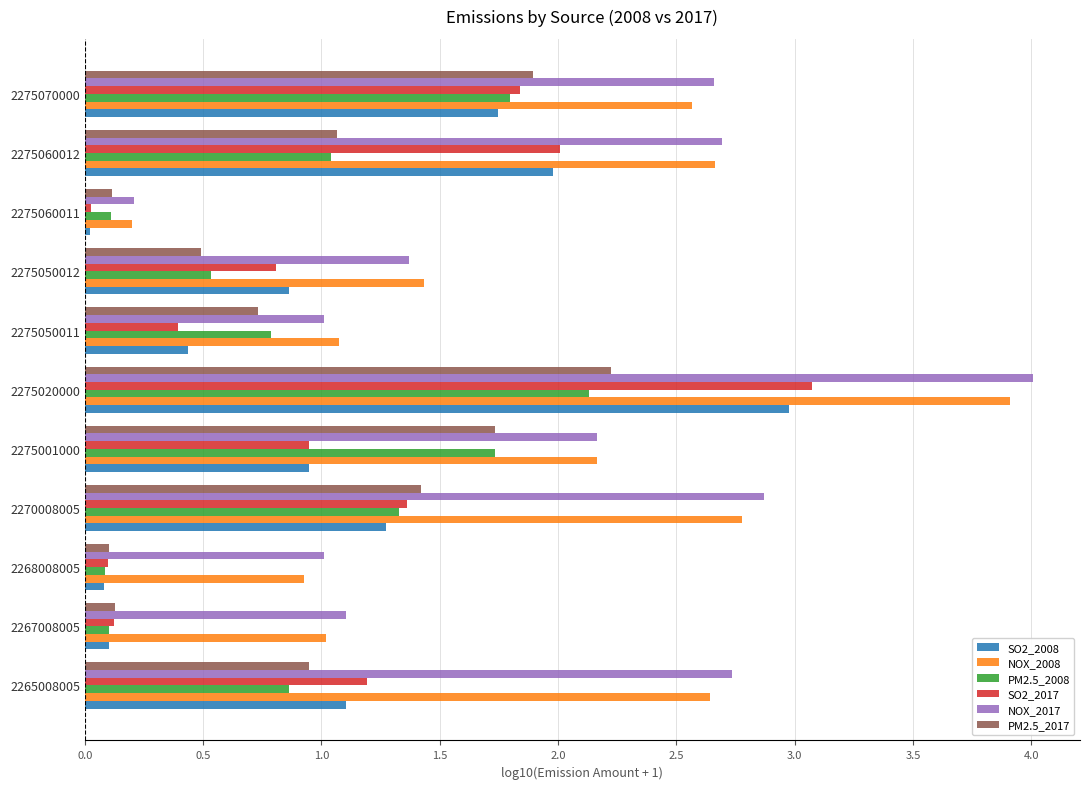

Is the value of NOX_2008 at 2275060011 greater than the value of NOX_2017 at 2275070000?

No